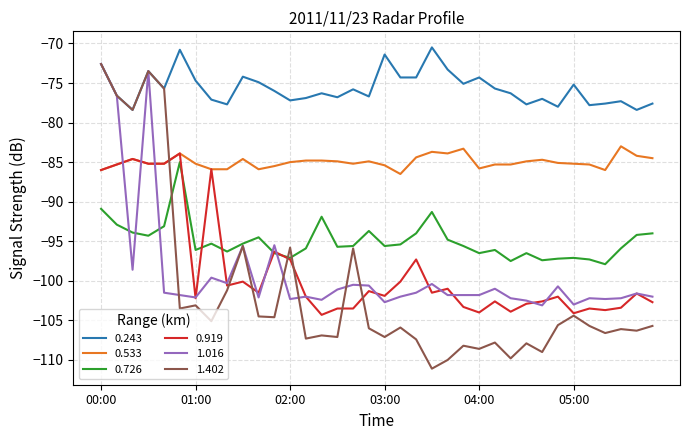

True or false: 0.243 and 0.533 intersect in this chart.

False